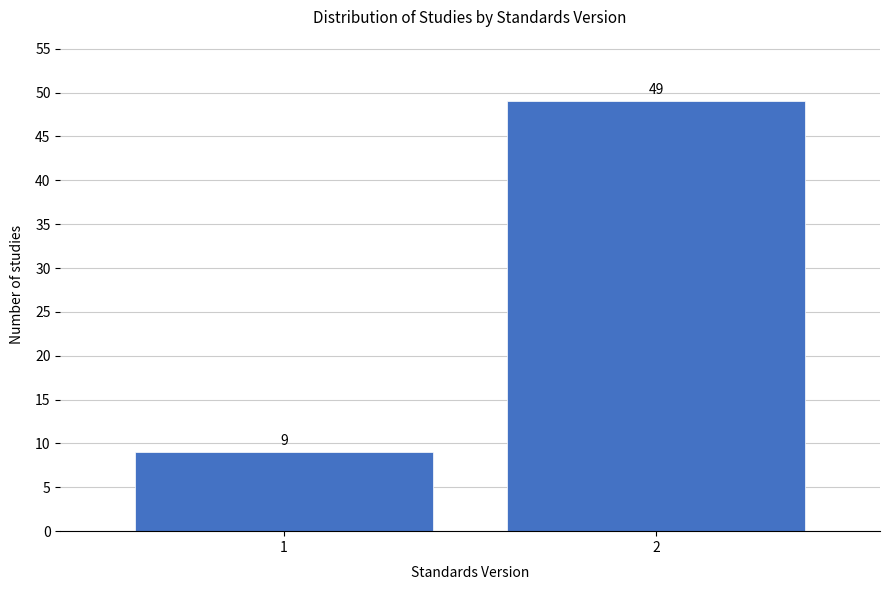

Reading right to left, list all the values displayed in this chart.

49	9